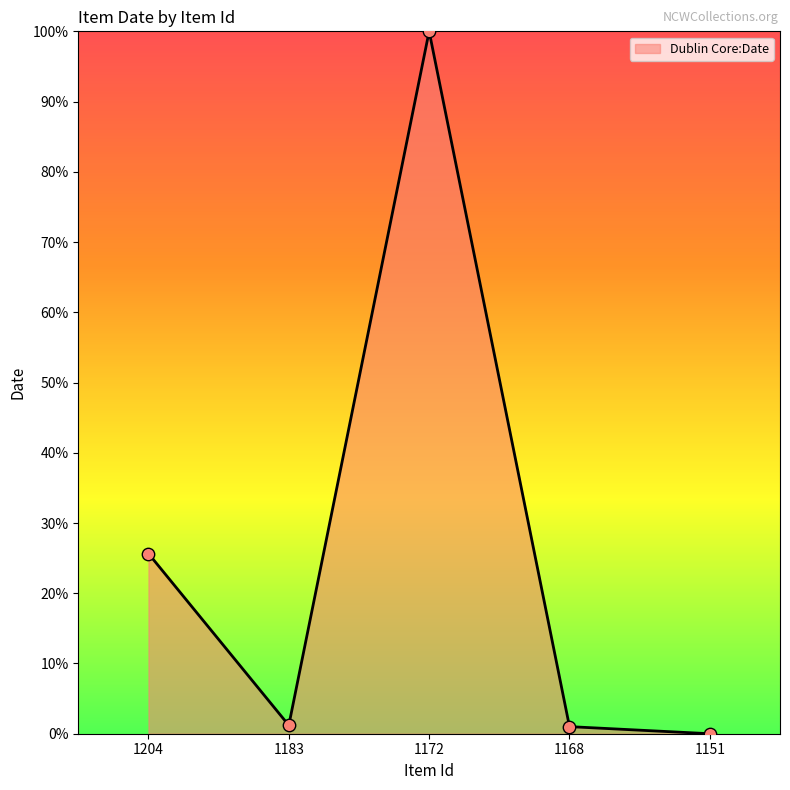

What is the change in value from 1172 to 1151?

-100.0